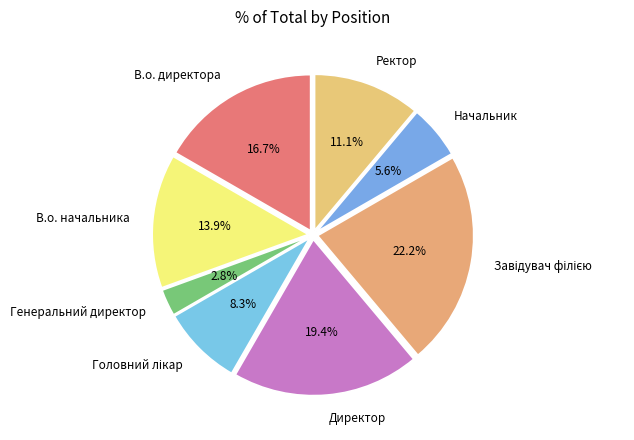

Combined, do В.о. начальника and Начальник account for over 50%?

No